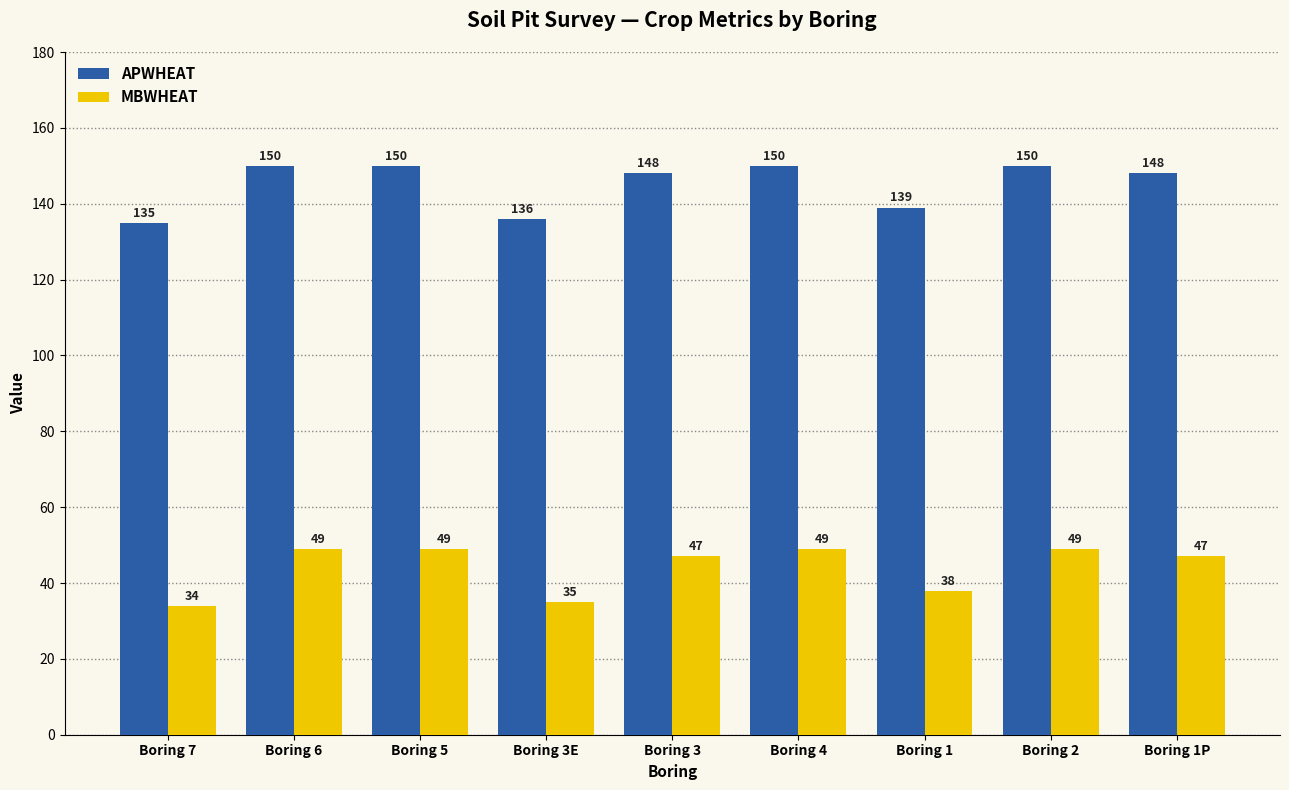

True or false: APWHEAT has a value of 135 at Boring 7.

True